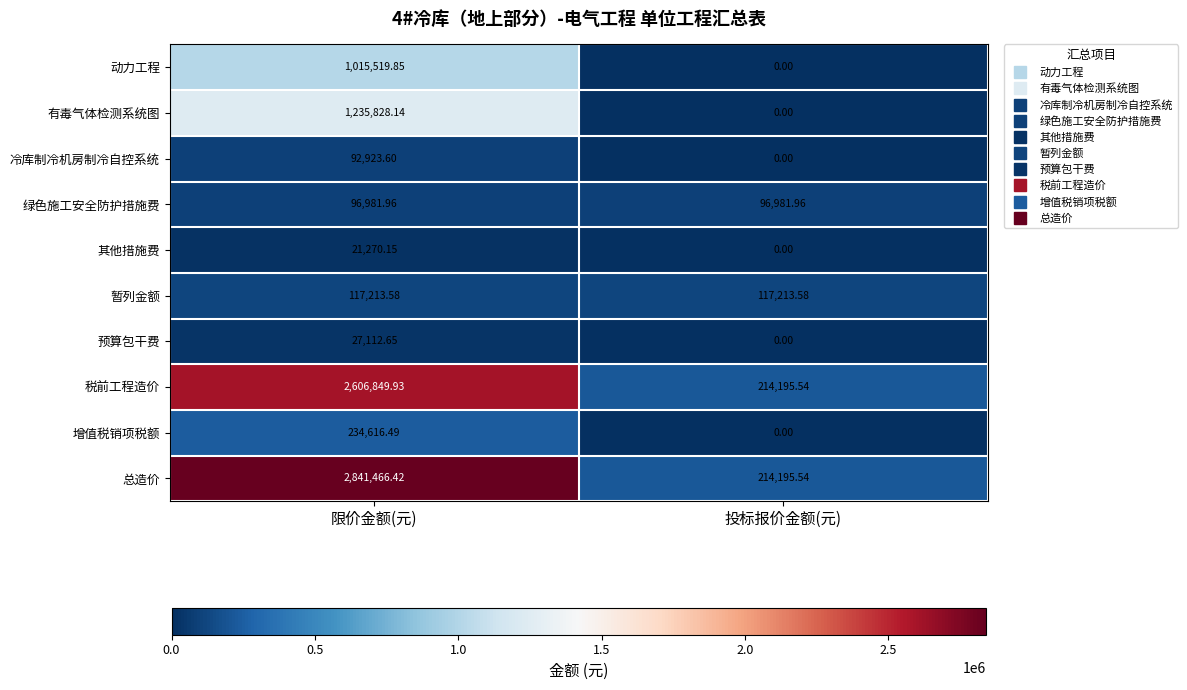

At which category is the sum across all series the highest?

限价金额(元)